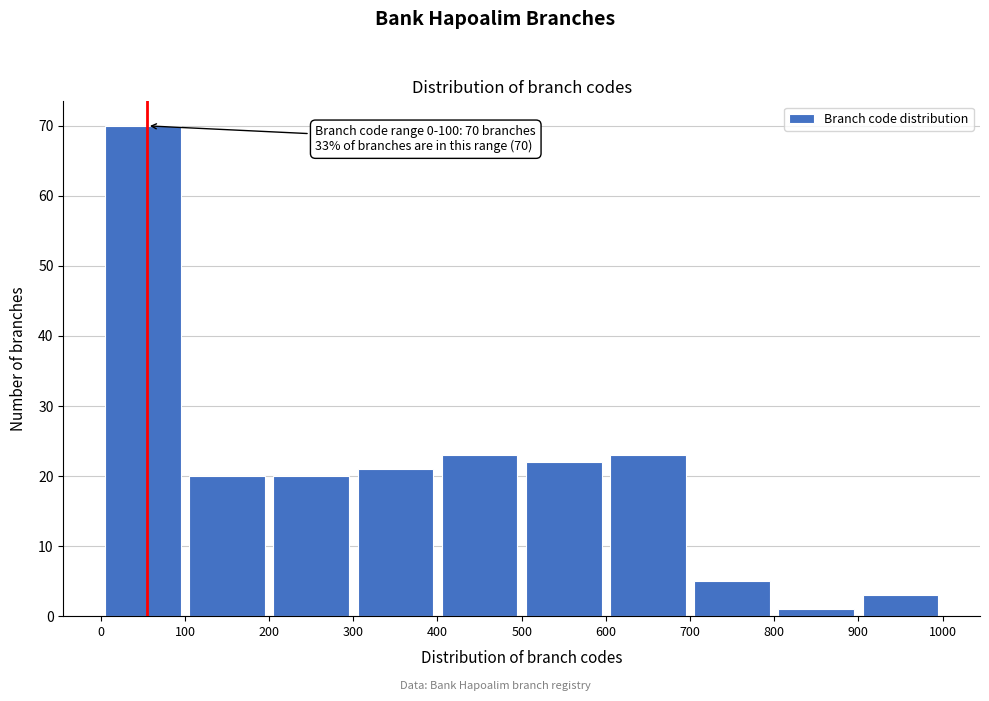

Over which range of the x-axis is the bar tallest?

0 to 100